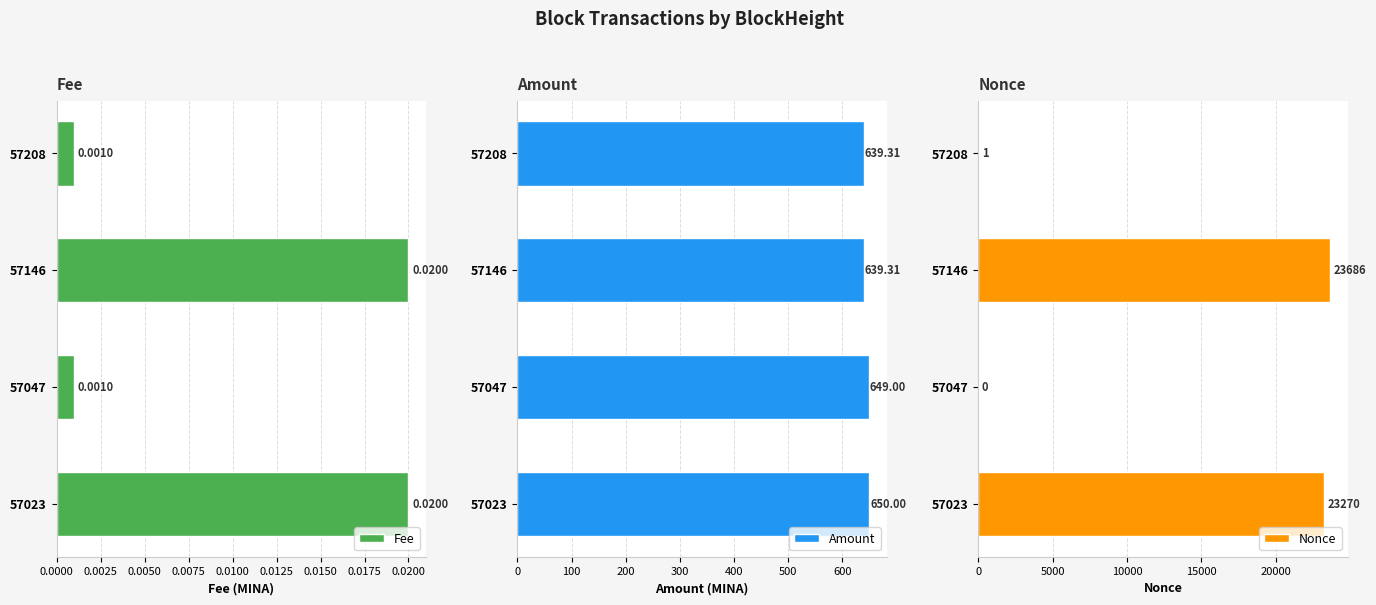

How many groups of bars are there?

4